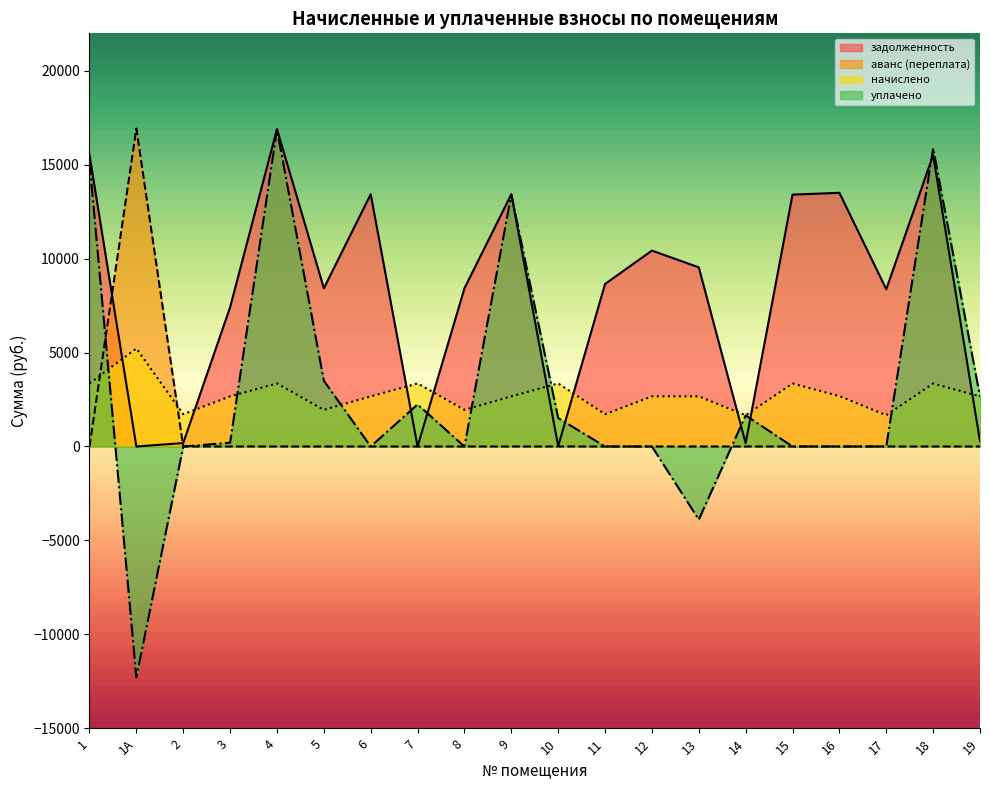

In задолженность, how many points are lower than both neighbors (excluding endpoints)?

6